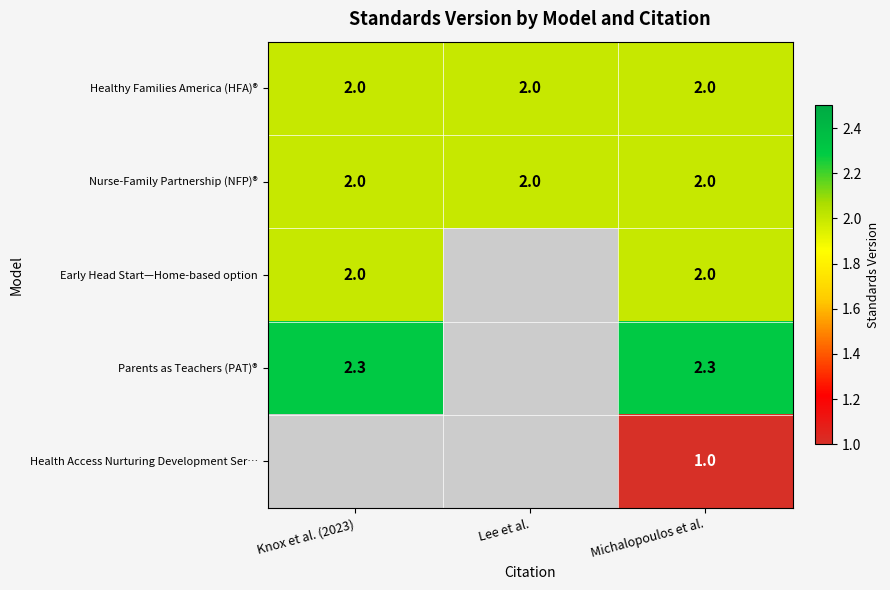

Is it true that Nurse-Family Partnership (NFP)® equals 2.0 at Knox et al. (2023)?

True